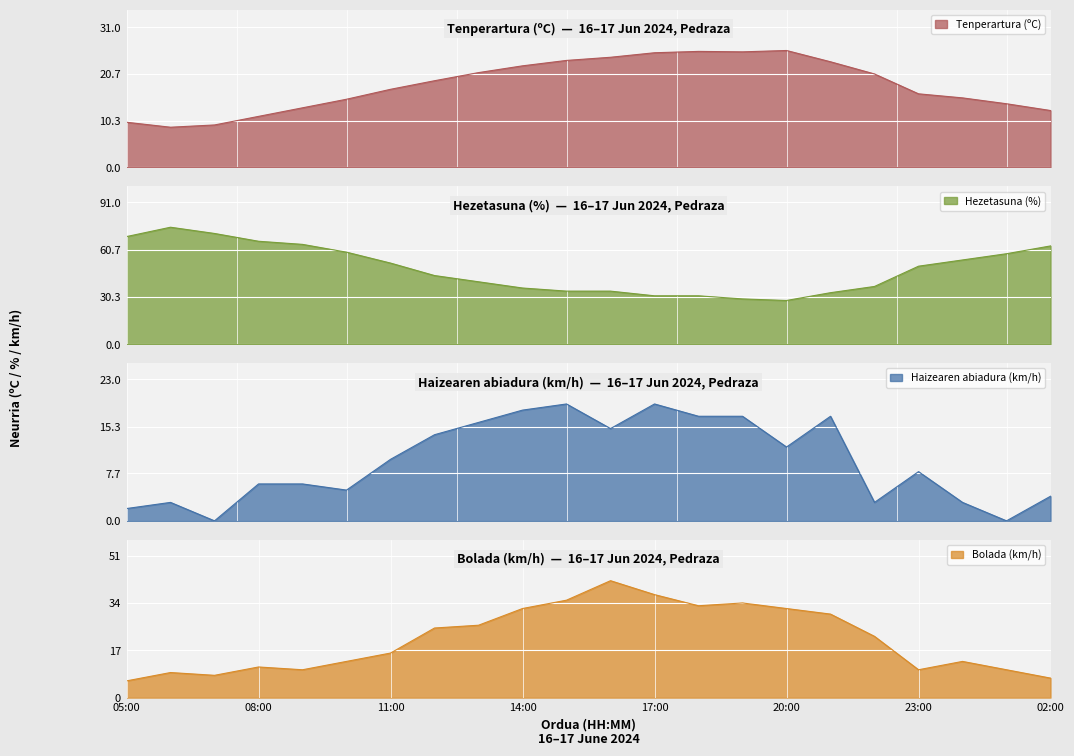

What is the spread (max minus min) of values at 21:00?

16.0